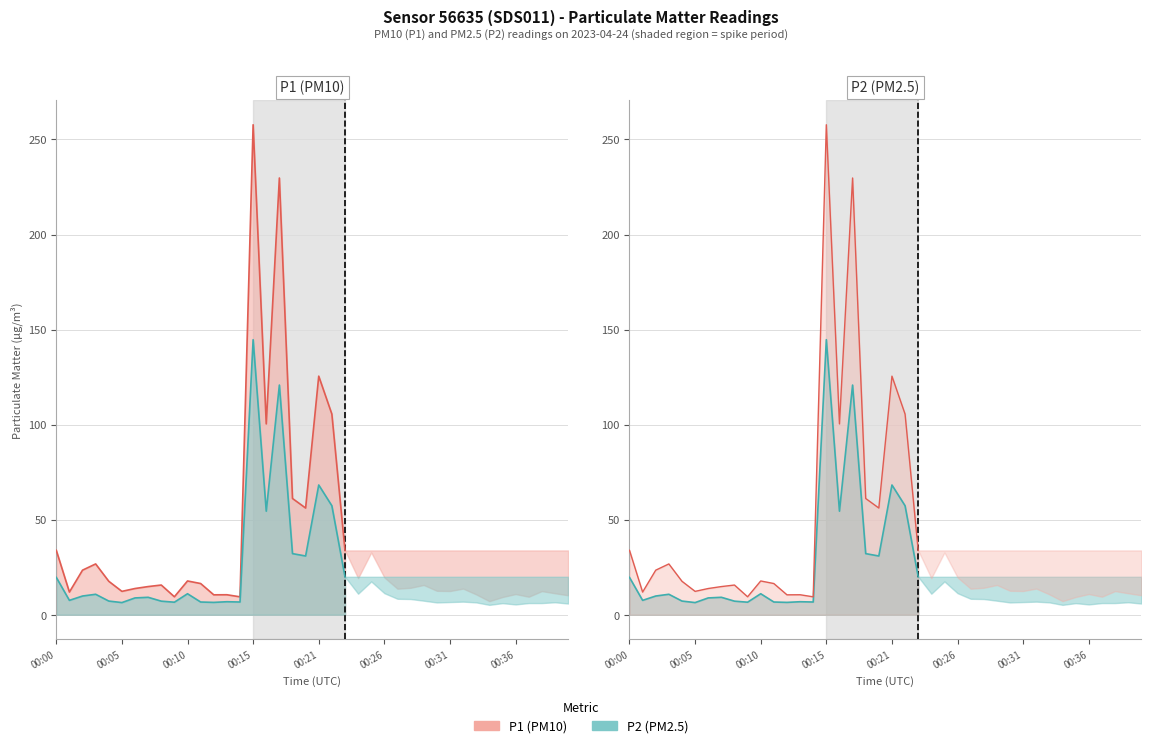

Which series has the largest total across all categories?

P1